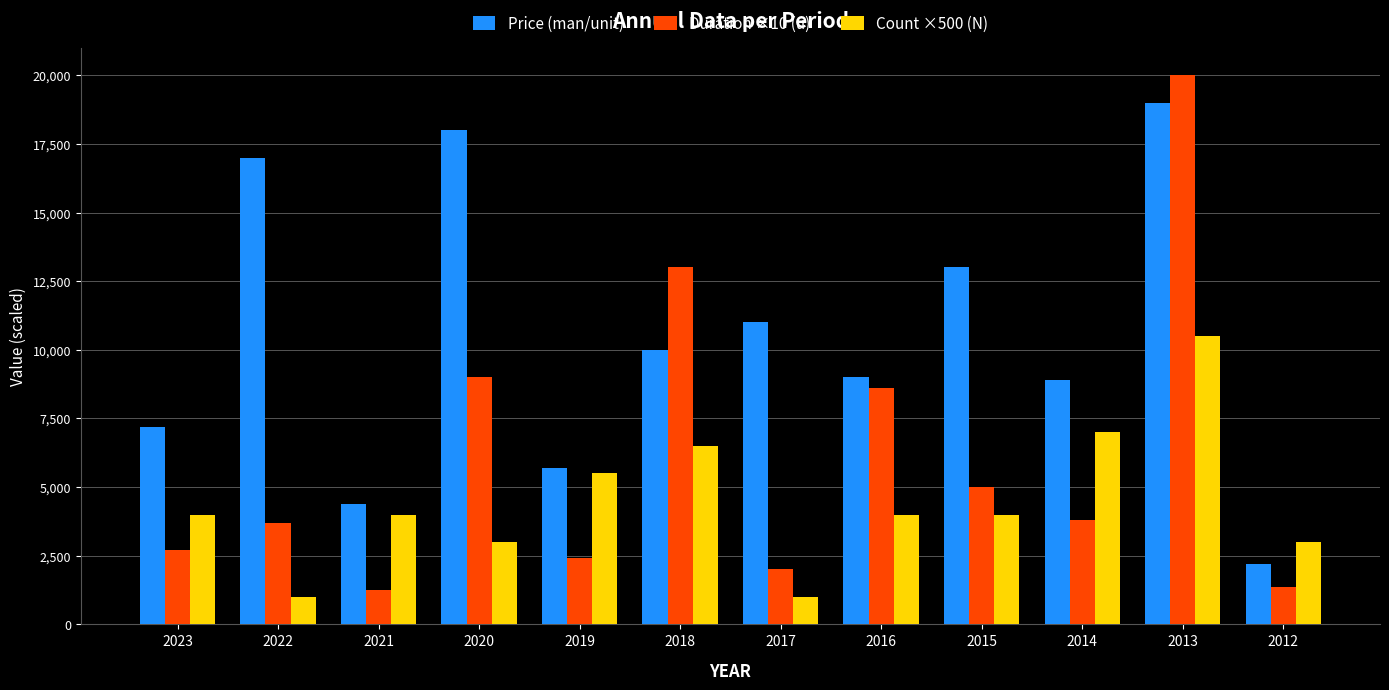

At which label is Duration ×10 (u) closest to 10625?

2020